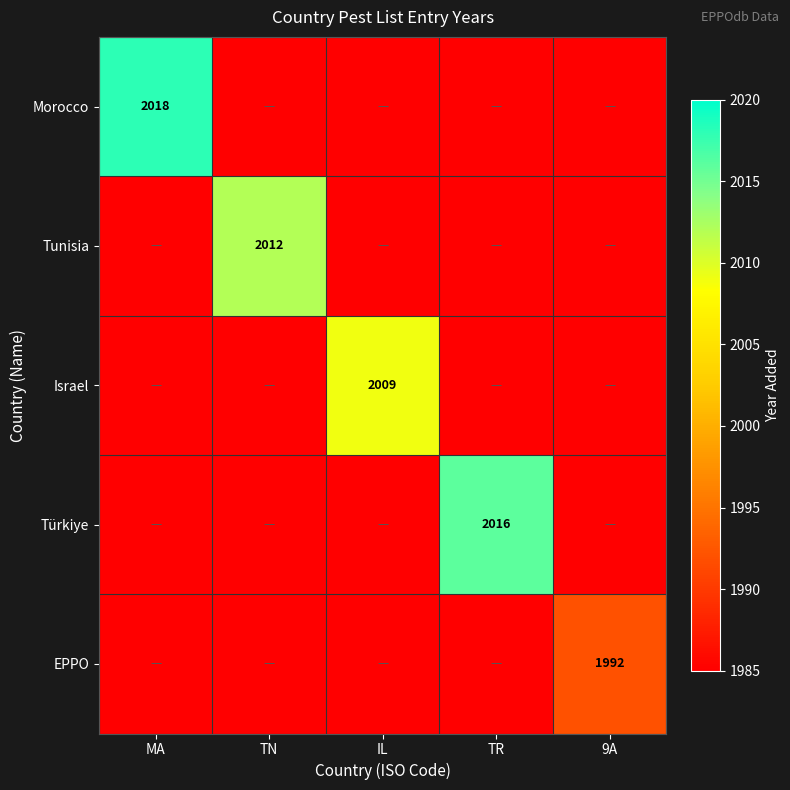

The EPPO series shows 966 at 9A. True or false?

False